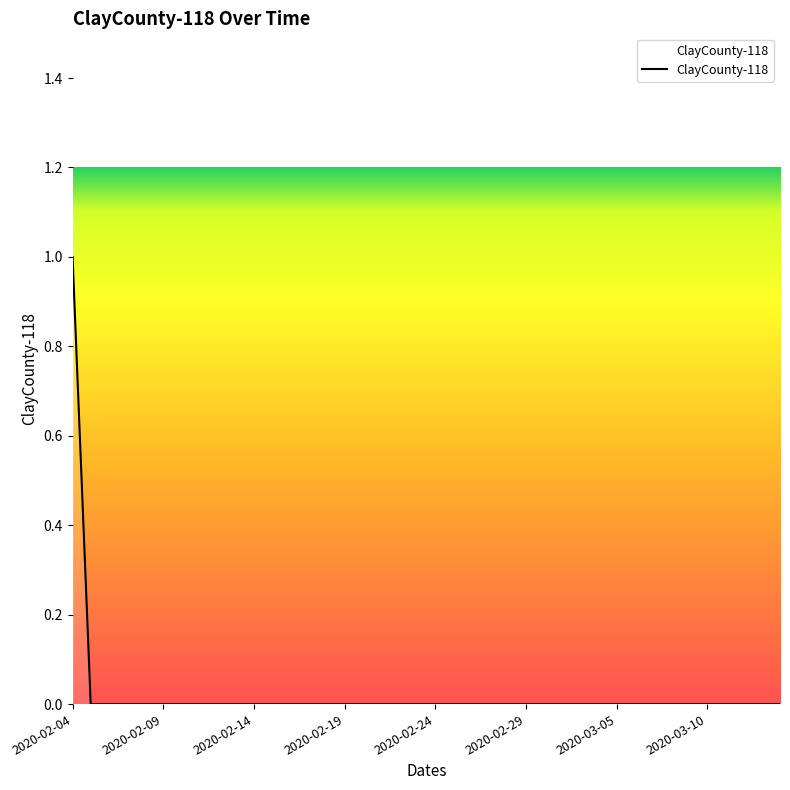

Which label corresponds to the largest value in the chart?

2020-02-04